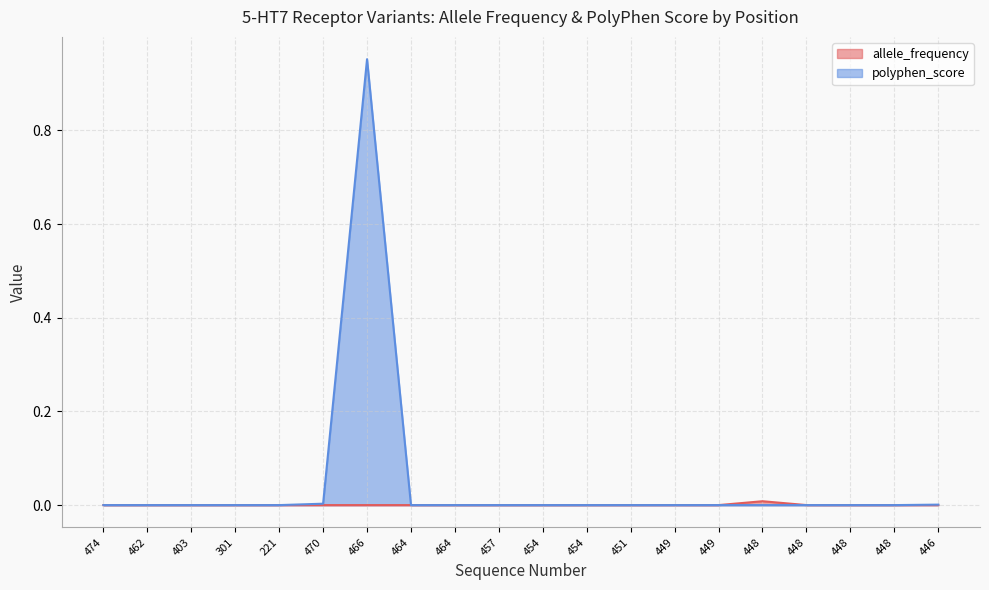

The allele_frequency series shows 0.0 at 448. True or false?

True